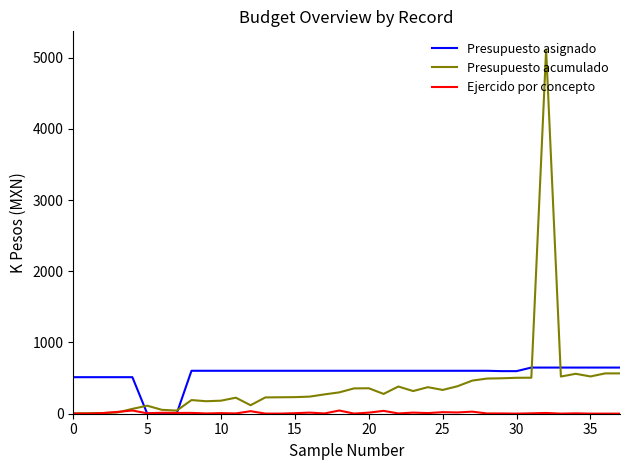

Which series has the widest spread of values?

Presupuesto acumulado